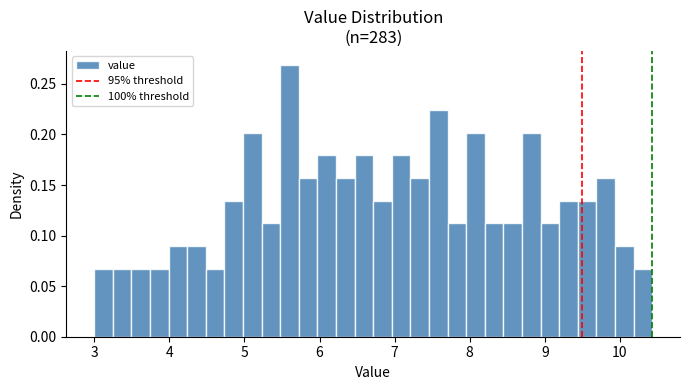

Read against the x-axis, roughly where is the centre of the tallest bar?

5.6